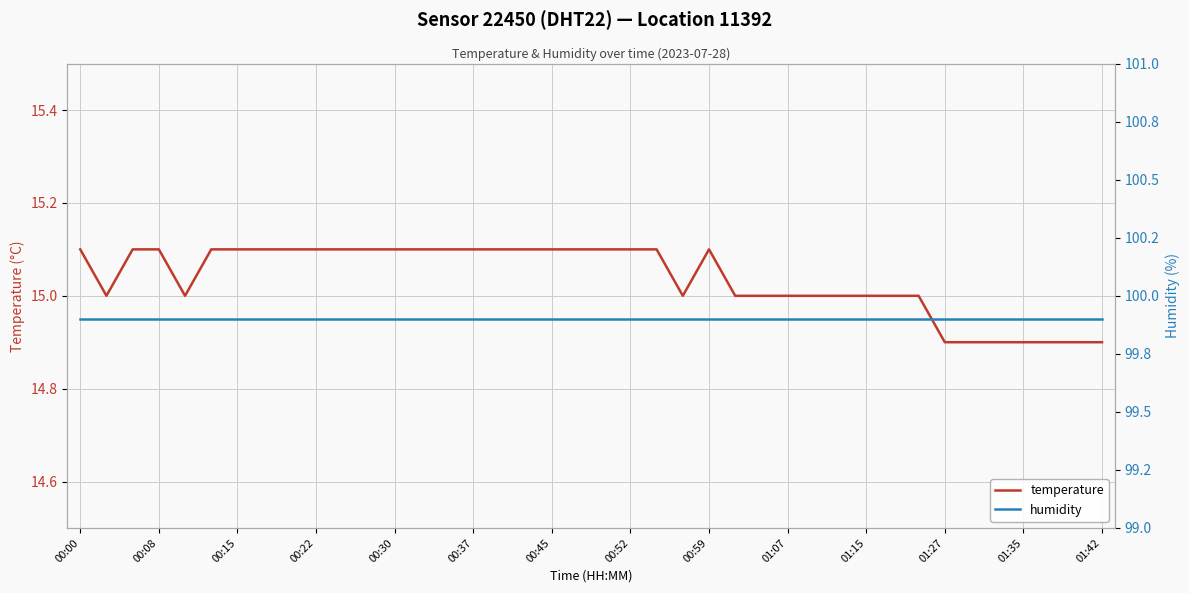

The value of temperature at 00:45 is 3.2. True or false?

False